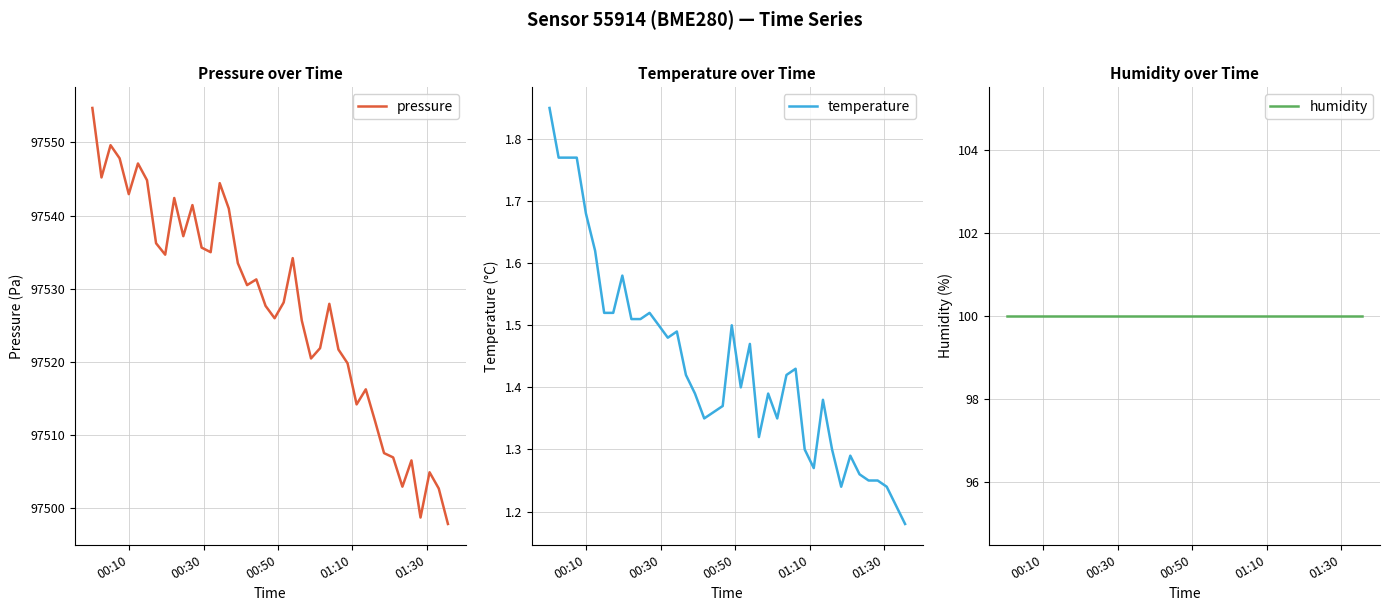

At how many categories does at least one series exceed 17280?

40